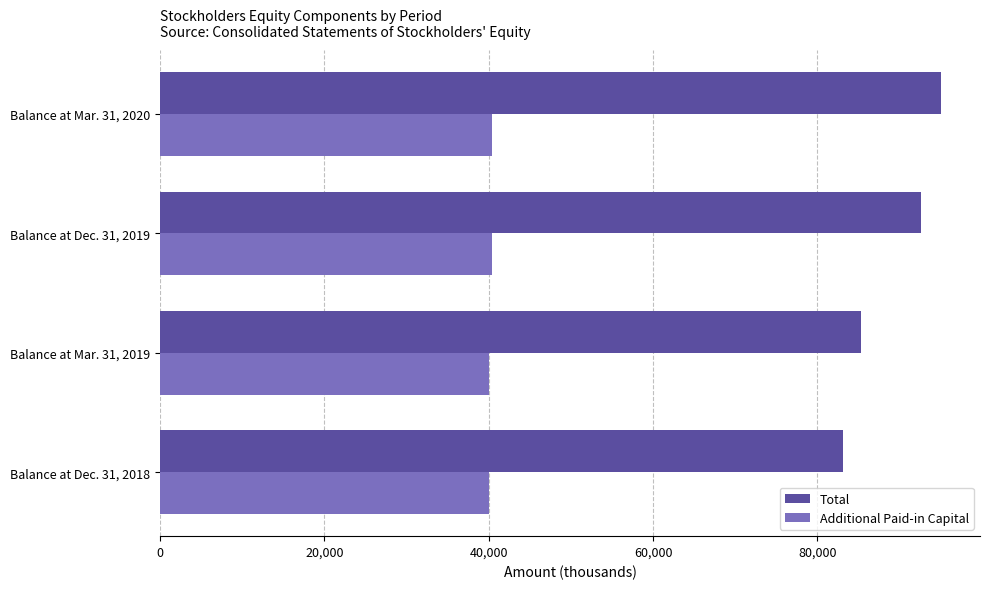

Which category has the highest value across all series?

Balance at Mar. 31, 2020